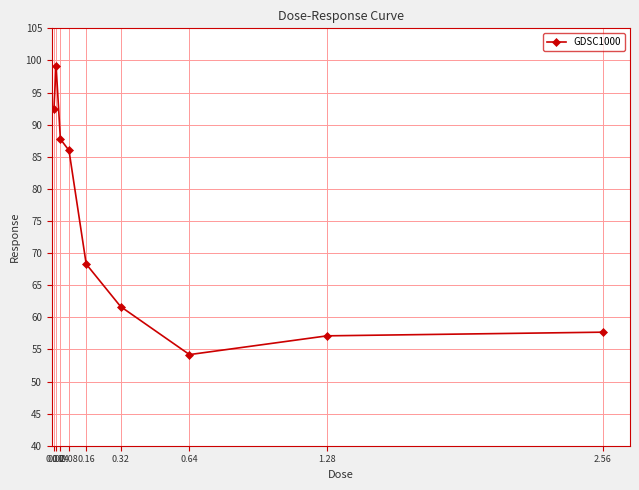

How many interior local valleys (lower than both neighbors) does the data have?

1